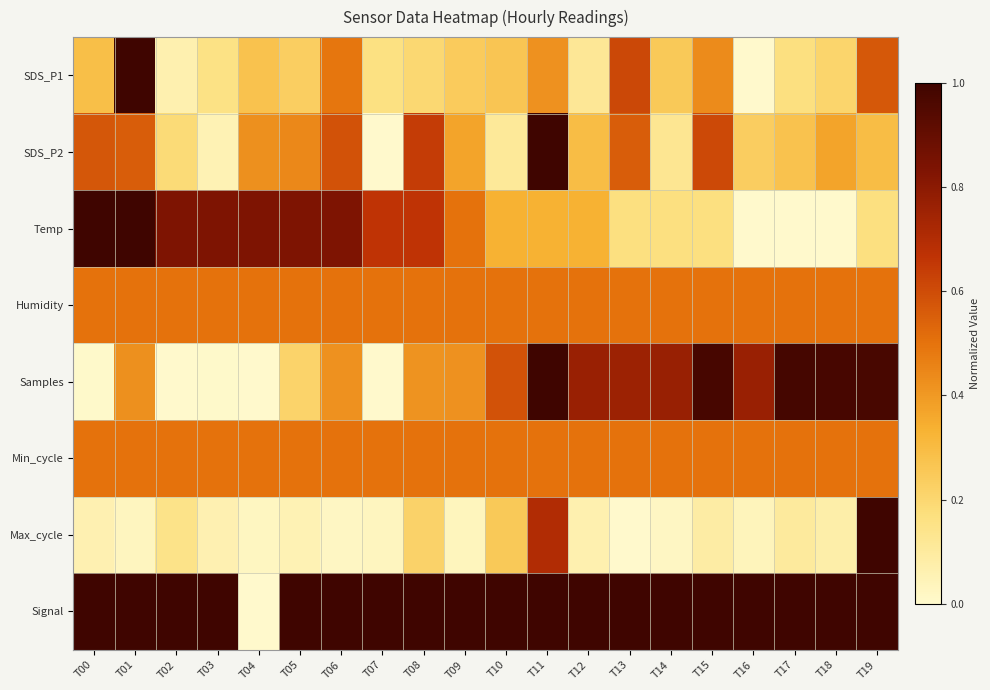

Reading left to right, what are all the values shown in this chart?

SDS_P1: T00=0.3	T01=1.0	T02=0.1	T03=0.2	T04=0.3	T05=0.2	T06=0.5	T07=0.2	T08=0.2	T09=0.2	T10=0.3	T11=0.4	T12=0.1	T13=0.6	T14=0.3	T15=0.4	T16=0.0	T17=0.2	T18=0.2	T19=0.6
SDS_P2: T00=0.6	T01=0.6	T02=0.2	T03=0.1	T04=0.4	T05=0.4	T06=0.6	T07=0.0	T08=0.6	T09=0.4	T10=0.1	T11=1.0	T12=0.3	T13=0.6	T14=0.1	T15=0.6	T16=0.2	T17=0.3	T18=0.4	T19=0.3
Temp: T00=1.0	T01=1.0	T02=0.8	T03=0.8	T04=0.8	T05=0.8	T06=0.8	T07=0.7	T08=0.7	T09=0.5	T10=0.3	T11=0.3	T12=0.3	T13=0.2	T14=0.2	T15=0.2	T16=0.0	T17=0.0	T18=0.0	T19=0.2
Humidity: T00=0.5	T01=0.5	T02=0.5	T03=0.5	T04=0.5	T05=0.5	T06=0.5	T07=0.5	T08=0.5	T09=0.5	T10=0.5	T11=0.5	T12=0.5	T13=0.5	T14=0.5	T15=0.5	T16=0.5	T17=0.5	T18=0.5	T19=0.5
Samples: T00=0.0	T01=0.4	T02=0.0	T03=0.0	T04=0.0	T05=0.2	T06=0.4	T07=0.0	T08=0.4	T09=0.4	T10=0.6	T11=1.0	T12=0.8	T13=0.8	T14=0.8	T15=1.0	T16=0.8	T17=1.0	T18=1.0	T19=1.0
Min_cycle: T00=0.5	T01=0.5	T02=0.5	T03=0.5	T04=0.5	T05=0.5	T06=0.5	T07=0.5	T08=0.5	T09=0.5	T10=0.5	T11=0.5	T12=0.5	T13=0.5	T14=0.5	T15=0.5	T16=0.5	T17=0.5	T18=0.5	T19=0.5
Max_cycle: T00=0.1	T01=0.0	T02=0.1	T03=0.1	T04=0.0	T05=0.1	T06=0.0	T07=0.0	T08=0.2	T09=0.0	T10=0.3	T11=0.7	T12=0.1	T13=0.0	T14=0.0	T15=0.1	T16=0.0	T17=0.1	T18=0.1	T19=1.0
Signal: T00=1.0	T01=1.0	T02=1.0	T03=1.0	T04=0.0	T05=1.0	T06=1.0	T07=1.0	T08=1.0	T09=1.0	T10=1.0	T11=1.0	T12=1.0	T13=1.0	T14=1.0	T15=1.0	T16=1.0	T17=1.0	T18=1.0	T19=1.0